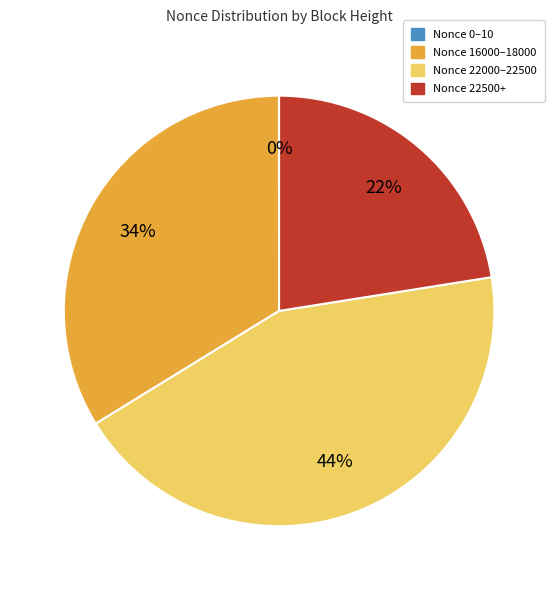

Approximately how many times larger is the value at Nonce 16000–18000 compared to Nonce 22000–22500?

0.8